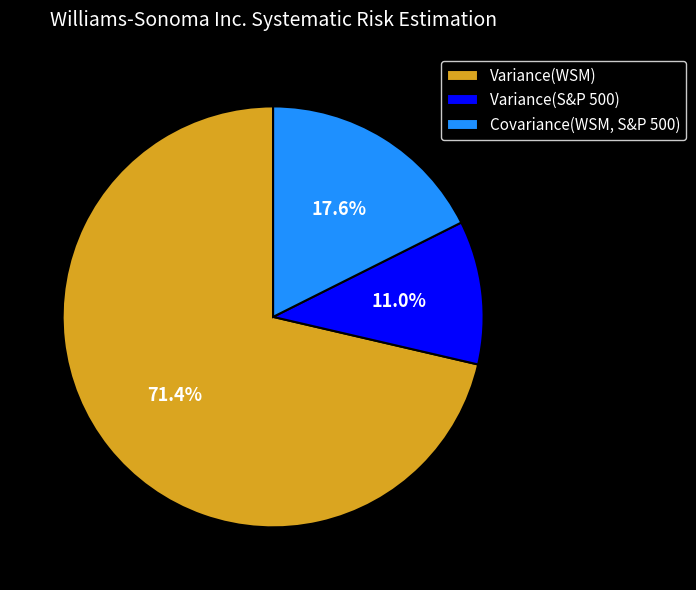

Rank the categories by value from lowest to highest.

Variance(S&P 500), Covariance(WSM, S&P 500), Variance(WSM)